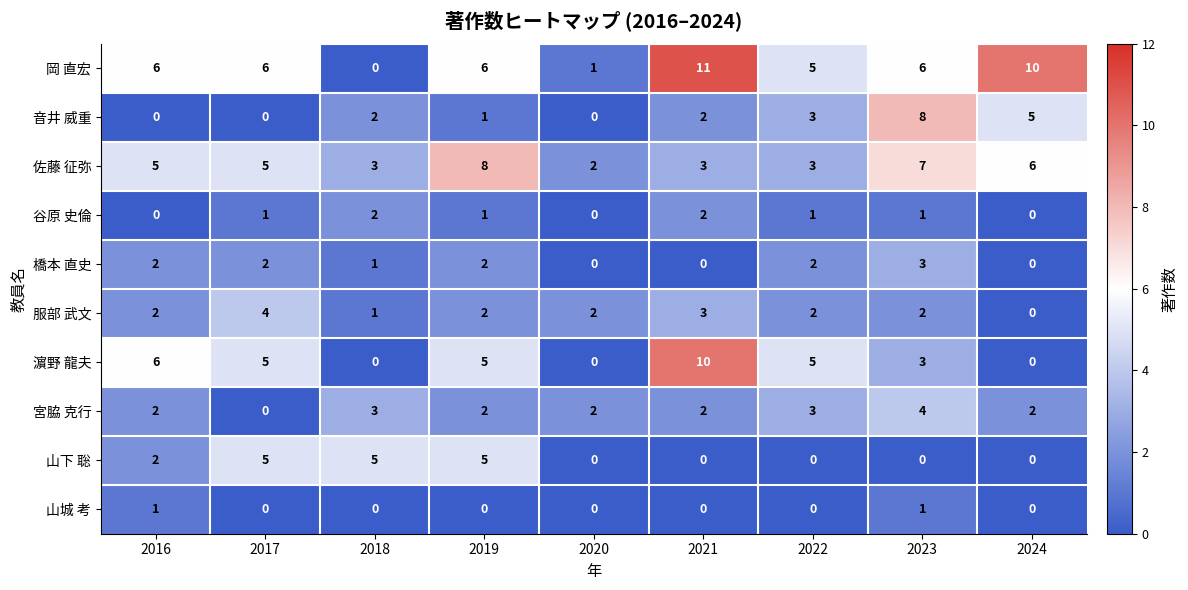

What is the difference between the maximum and second lowest values in the 佐藤 征弥 series?

5